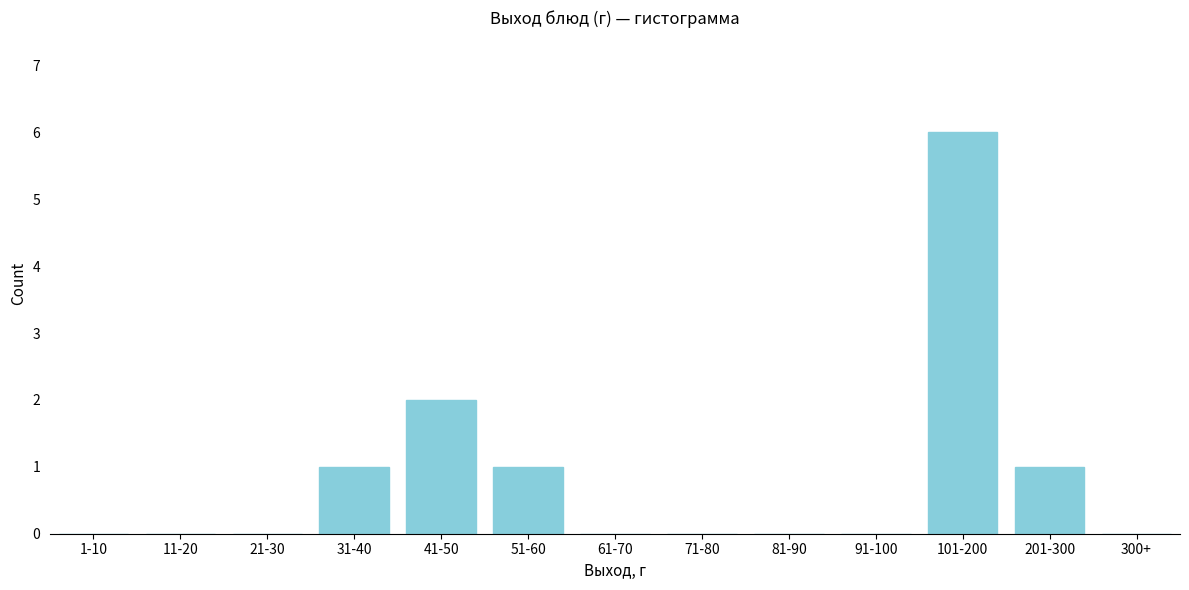

Reading right to left, extract all data points from this chart.

300+=0	201-300=1	101-200=6	91-100=0	81-90=0	71-80=0	61-70=0	51-60=1	41-50=2	31-40=1	21-30=0	11-20=0	1-10=0